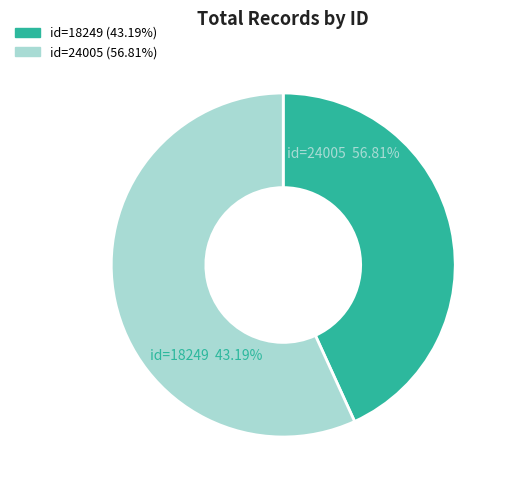

What percentage is the Impressions (id=18249) slice, to the nearest percent?

43%